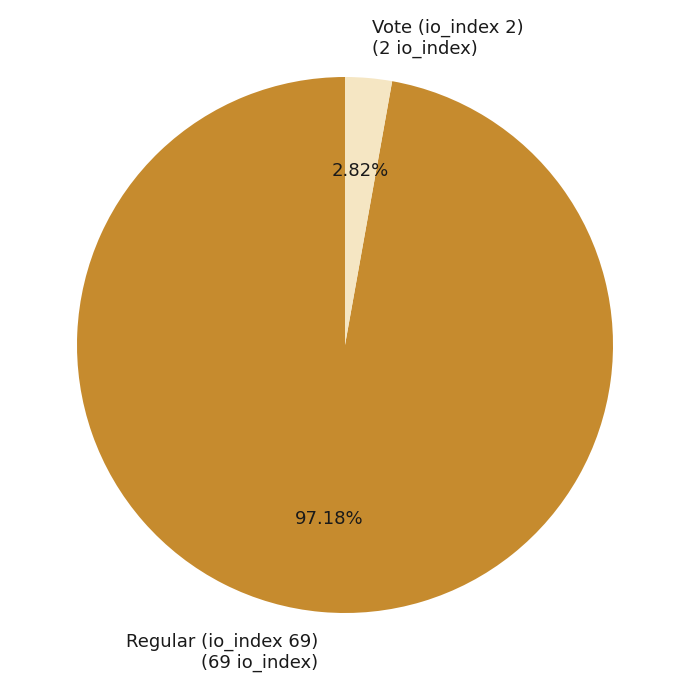

What is the largest slice in the pie chart?

Regular (io_index 69)